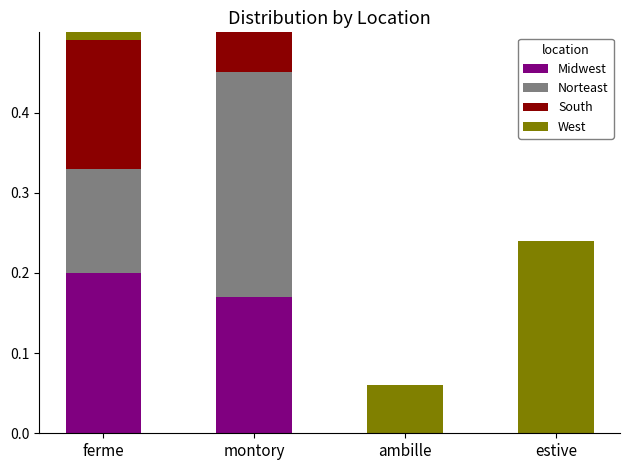

At which label does South reach its minimum?

ambille